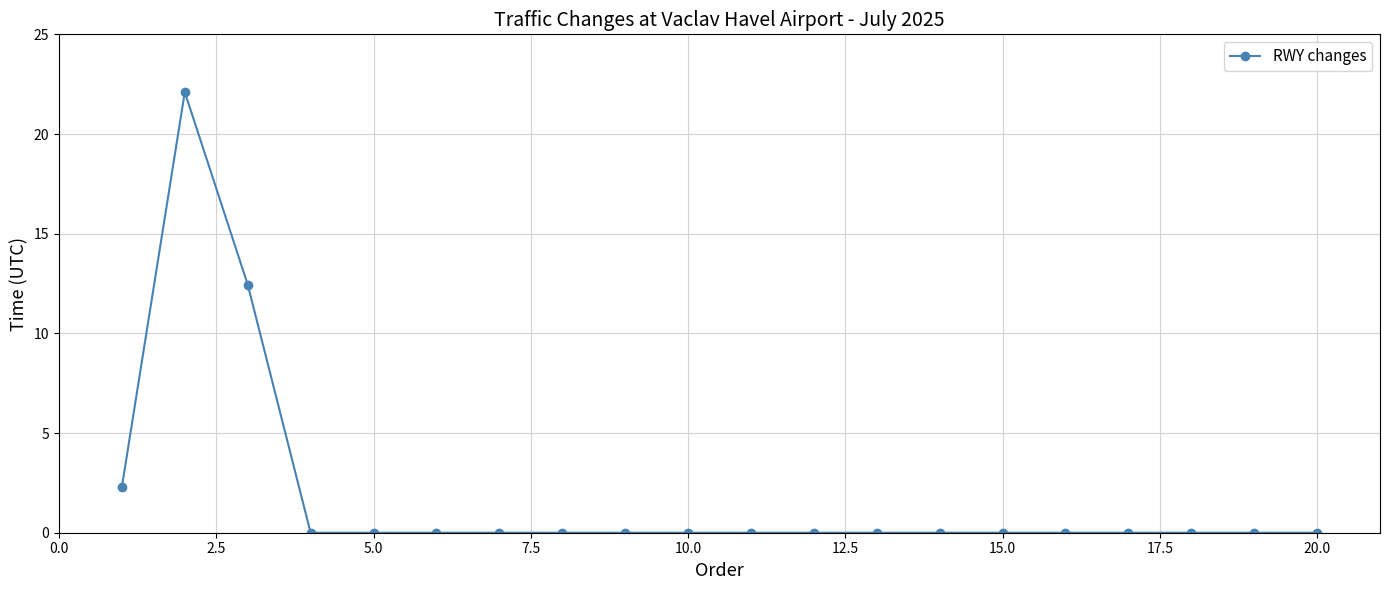

What is the average value?

1.8